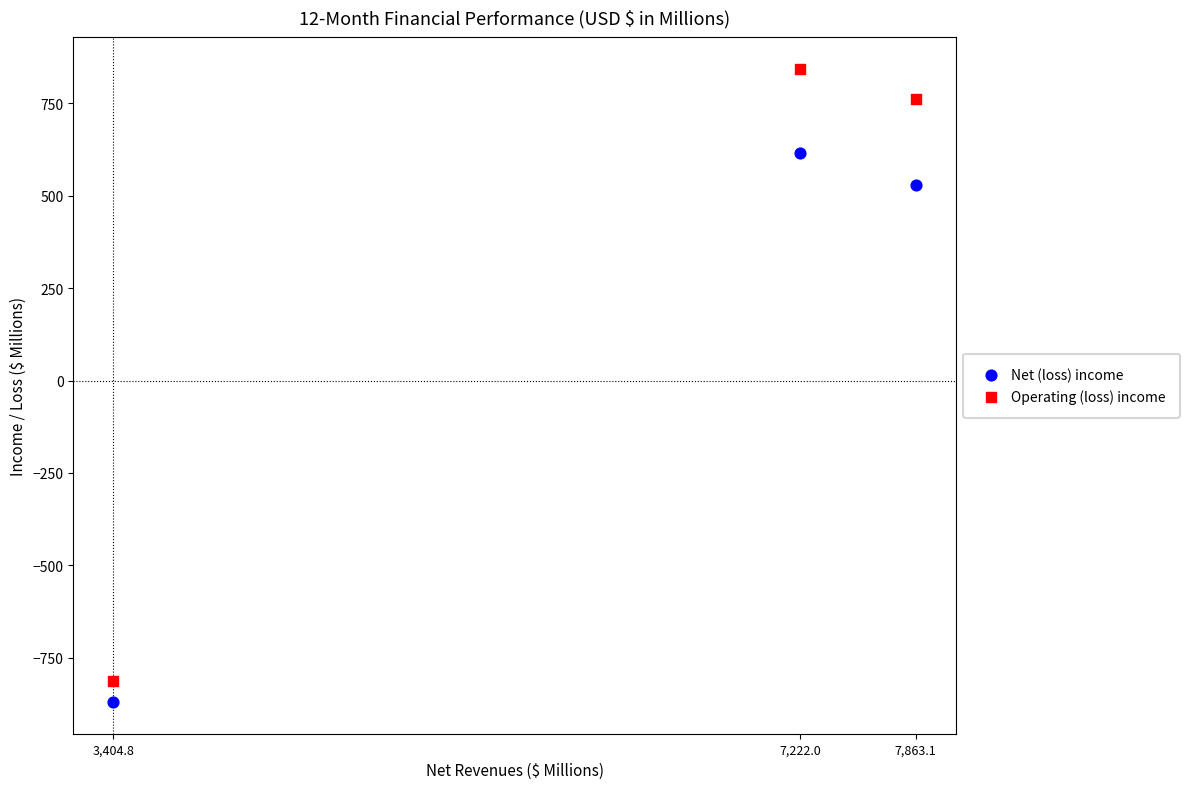

What is the X range (max minus min) for the scatter plot?

4458.3